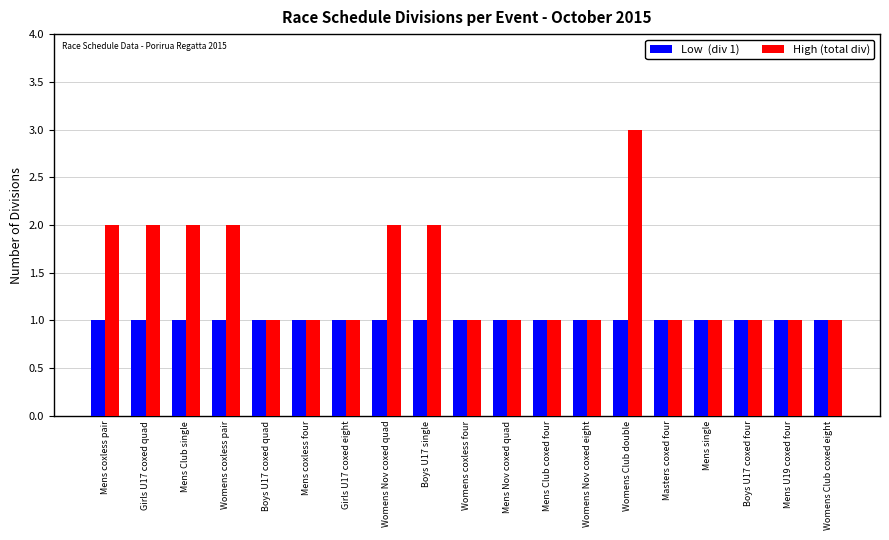

What is the greatest value displayed?

3